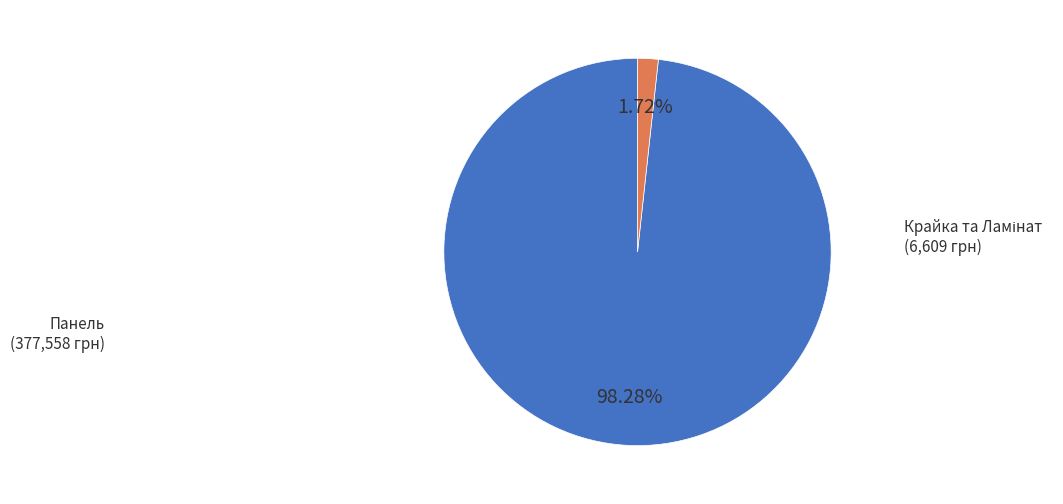

Is there any slice that represents more than half of the pie?

Yes